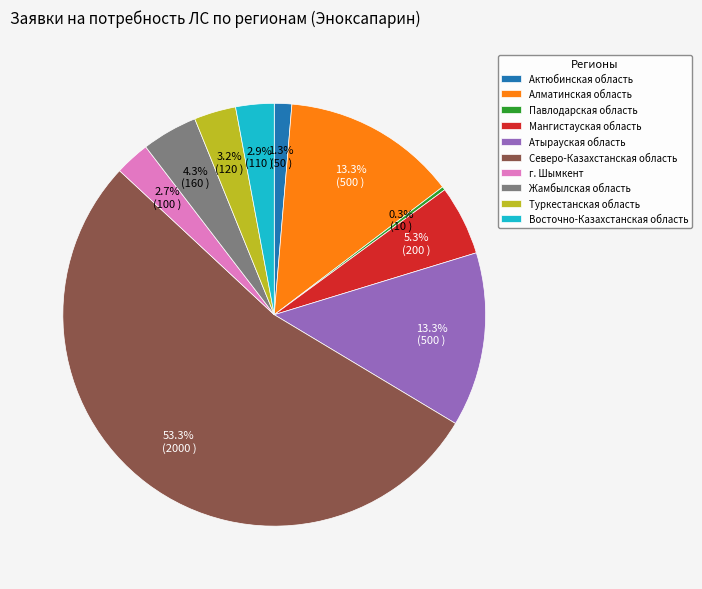

The Северо-Казахстанская область slice represents 58% of the pie. True or false?

False